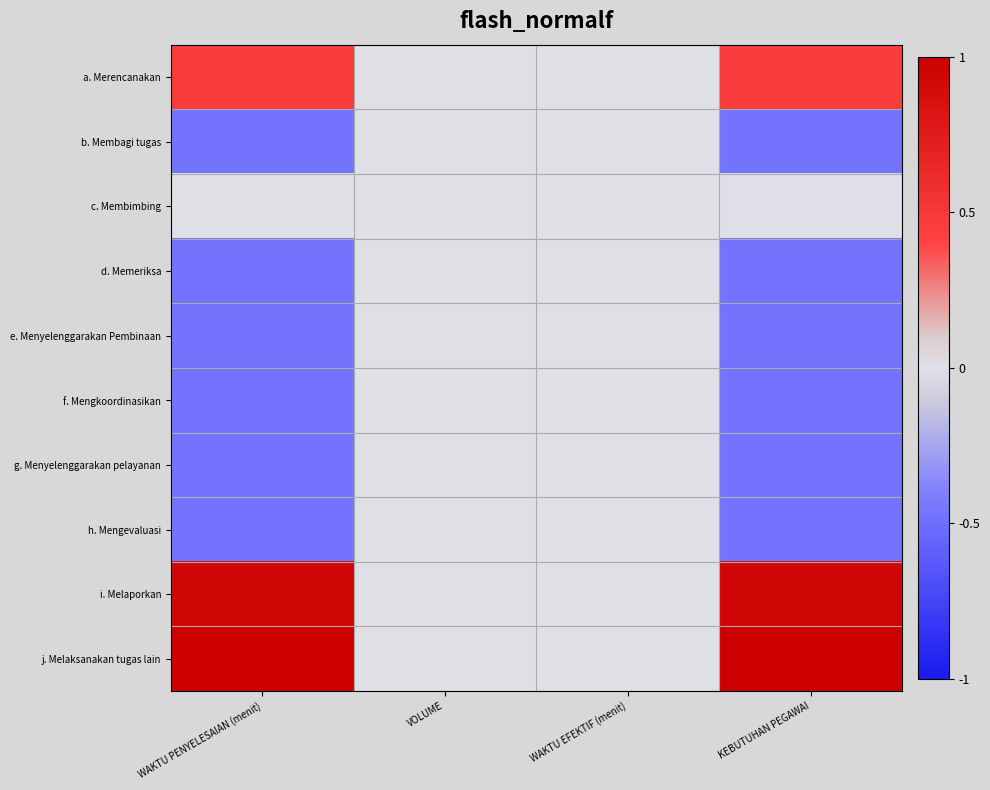

What is the maximum value shown in the chart?

1.0